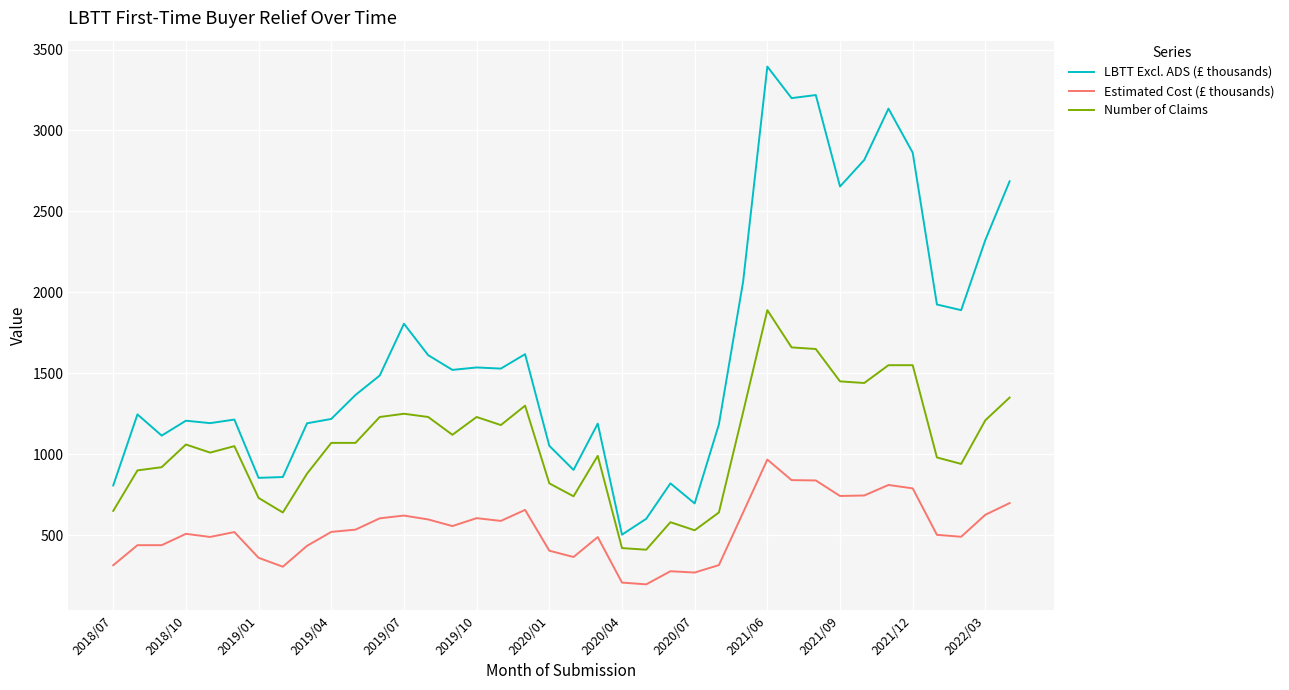

What is the average value of the LBTT Excl. ADS (£ thousands) series?

1645